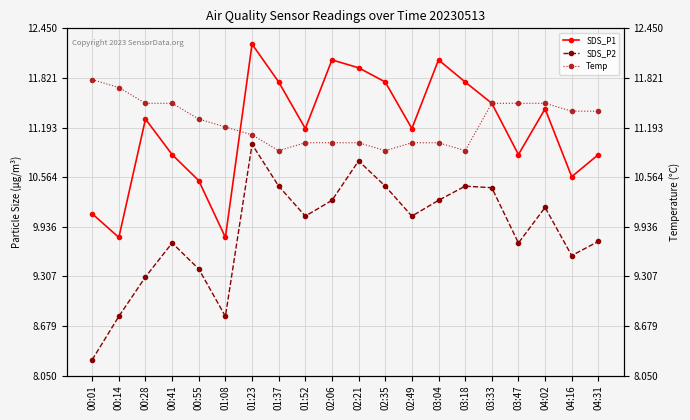

What is the label of the 7th point from the right?

03:04